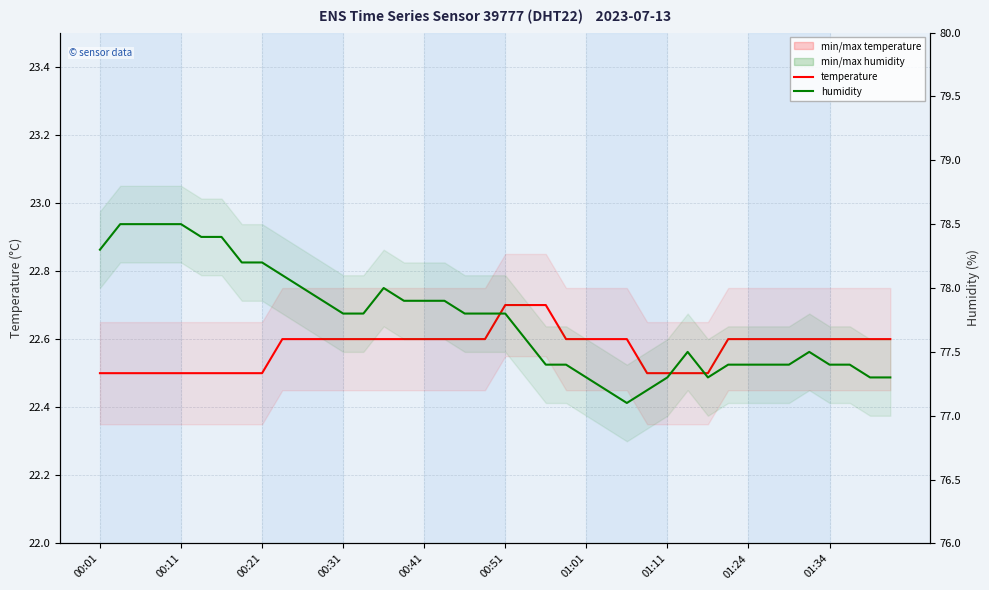

What position from the right is 18?

22